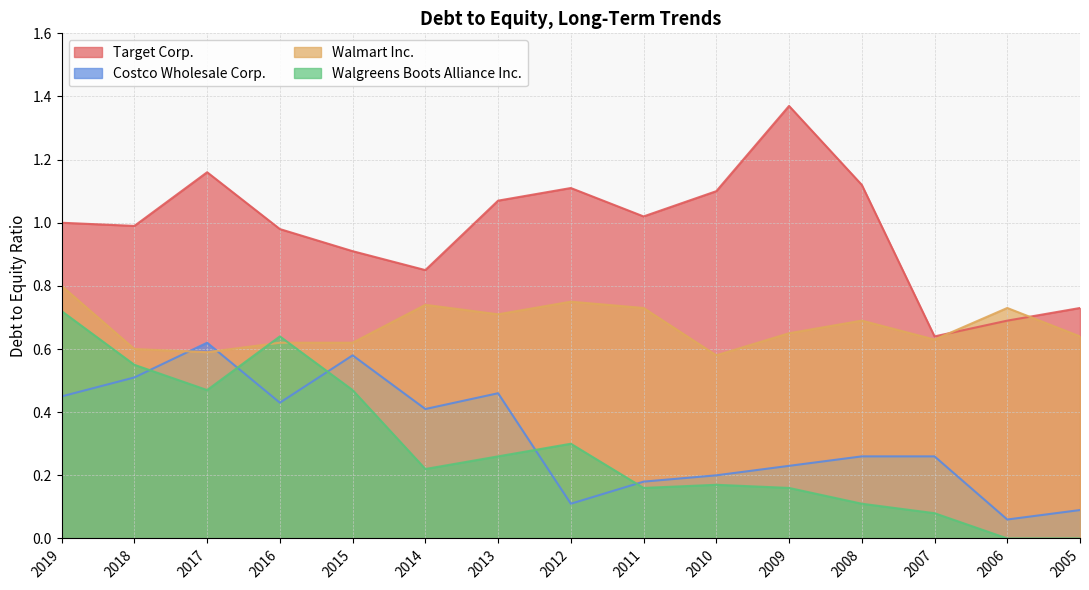

Which series has the largest range (max minus min)?

Target Corp.